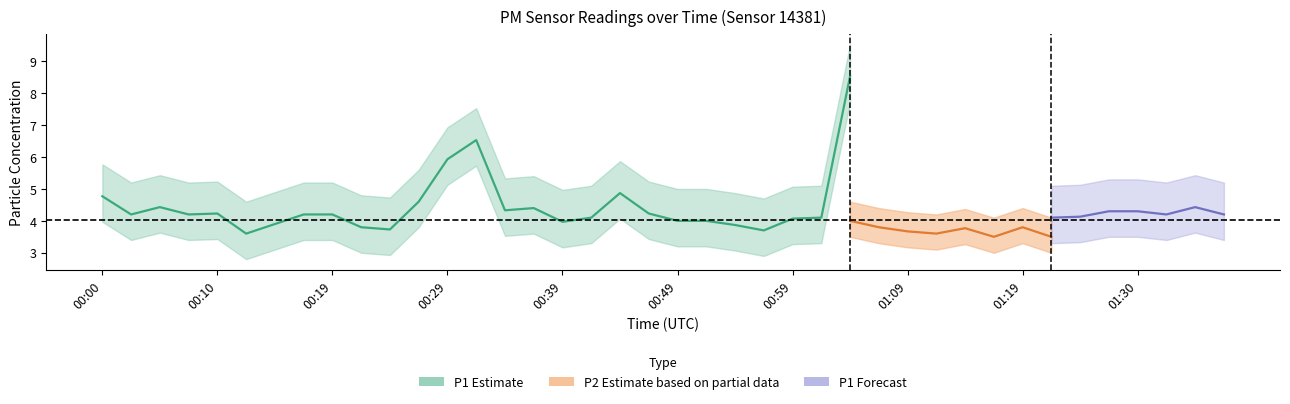

True or false: P1 has more than 1 interior local peaks.

True